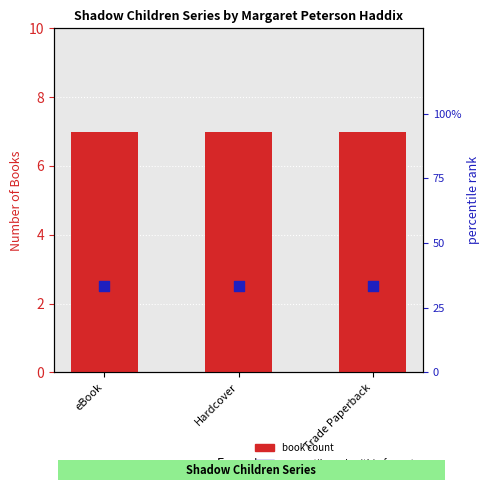

Which series has the largest total across all categories?

percentile rank within format